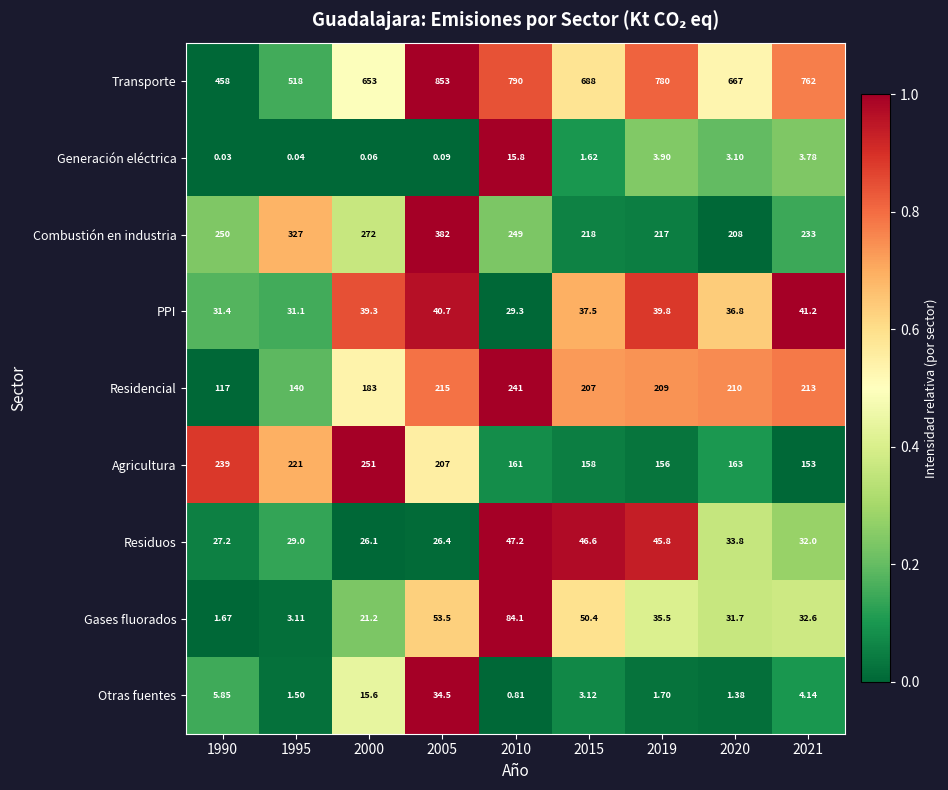

What is the total value across all series at 2010?

1618.2